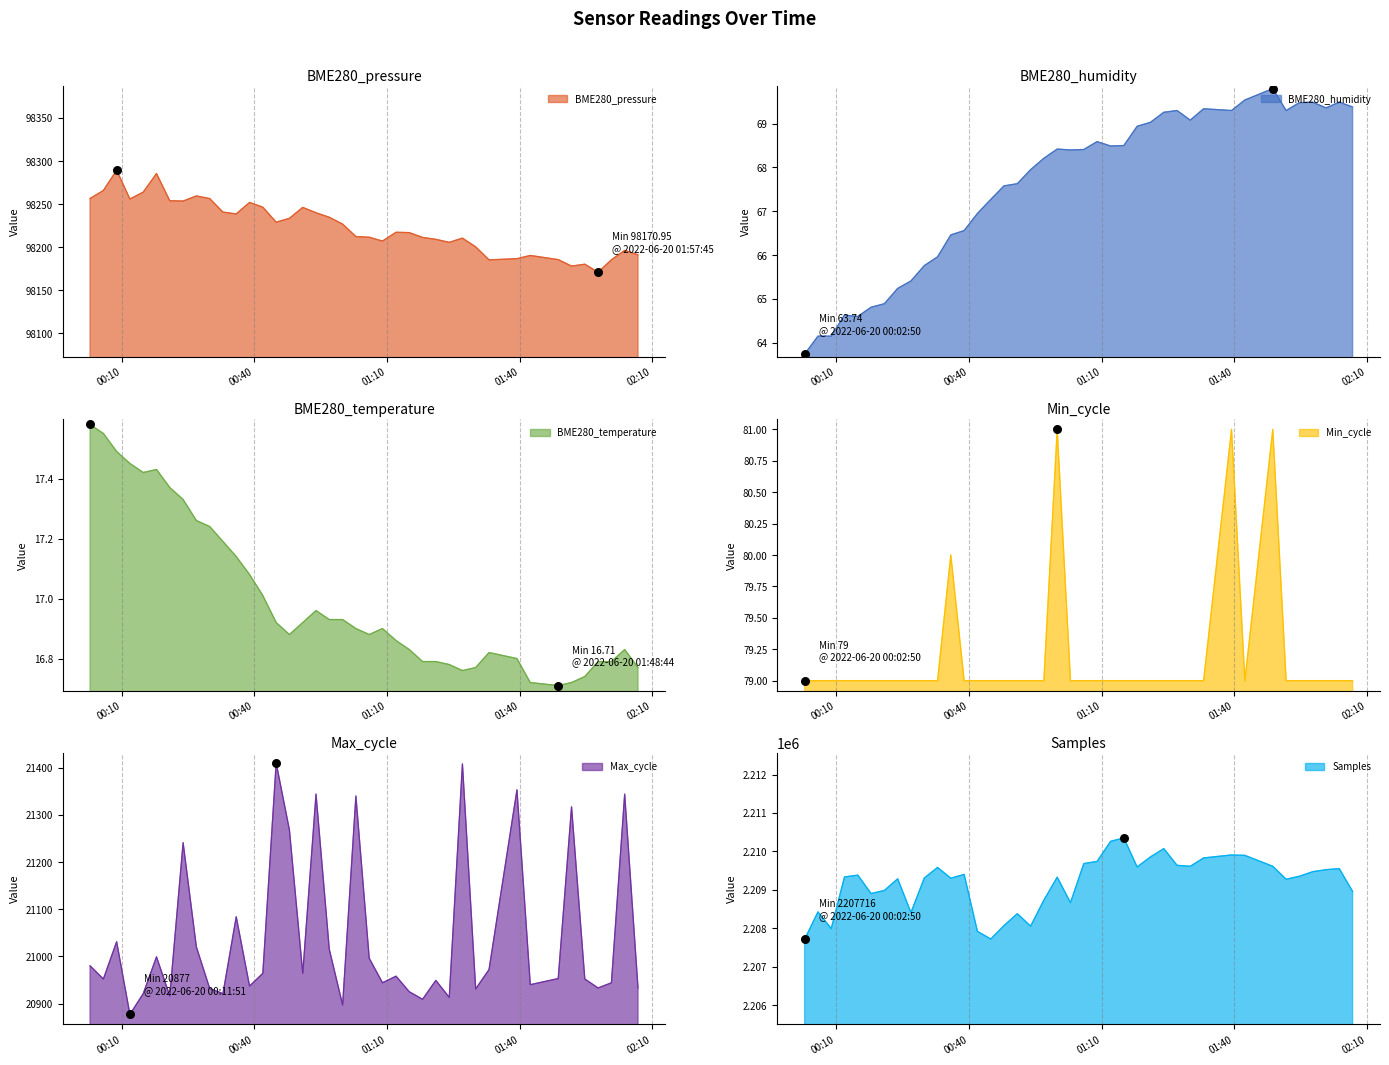

Which series reaches the maximum Y coordinate?

Samples